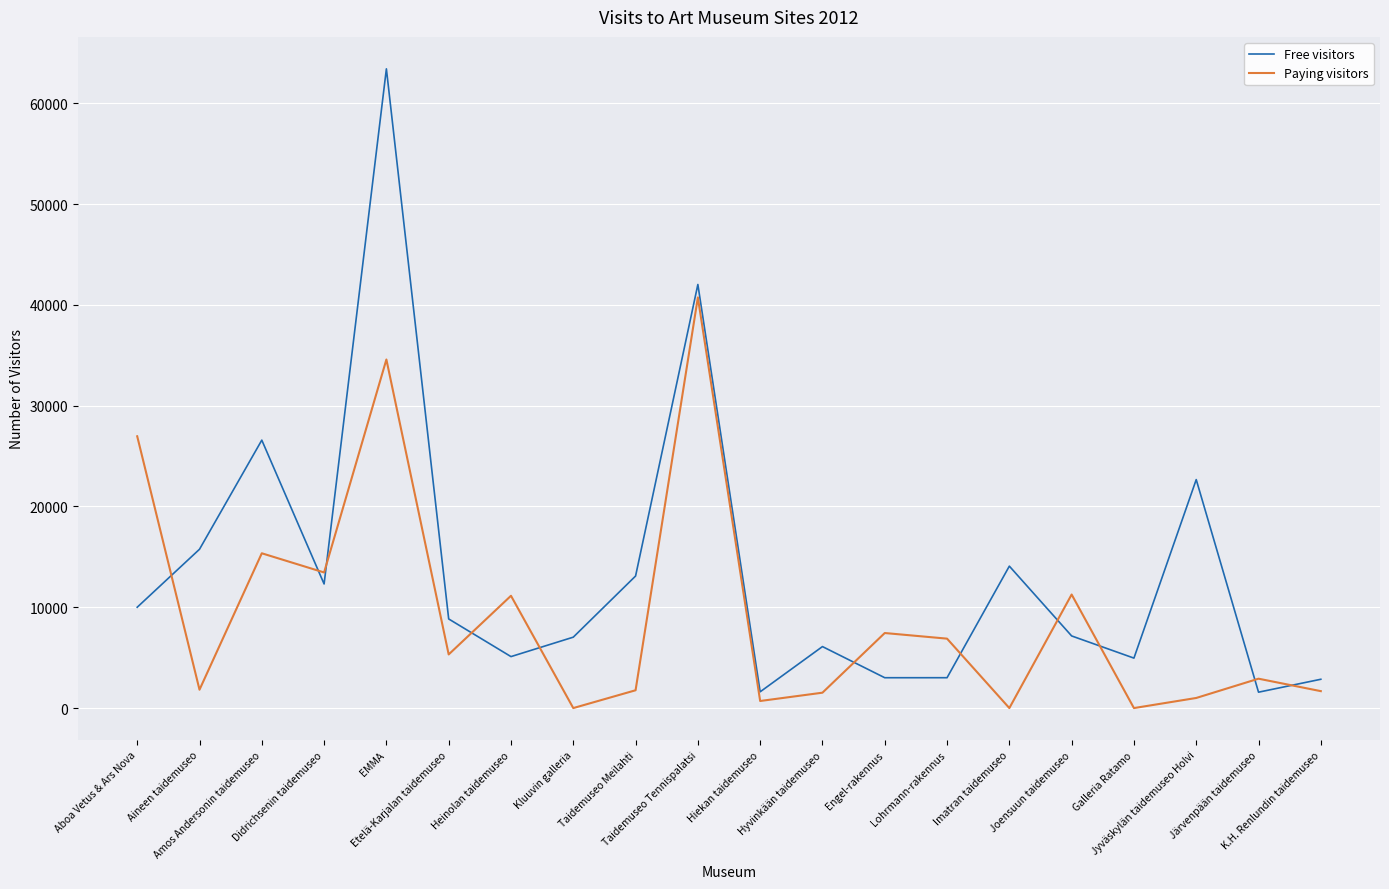

Where is Free visitors nearest to the value 32494?

Amos Andersonin taidemuseo